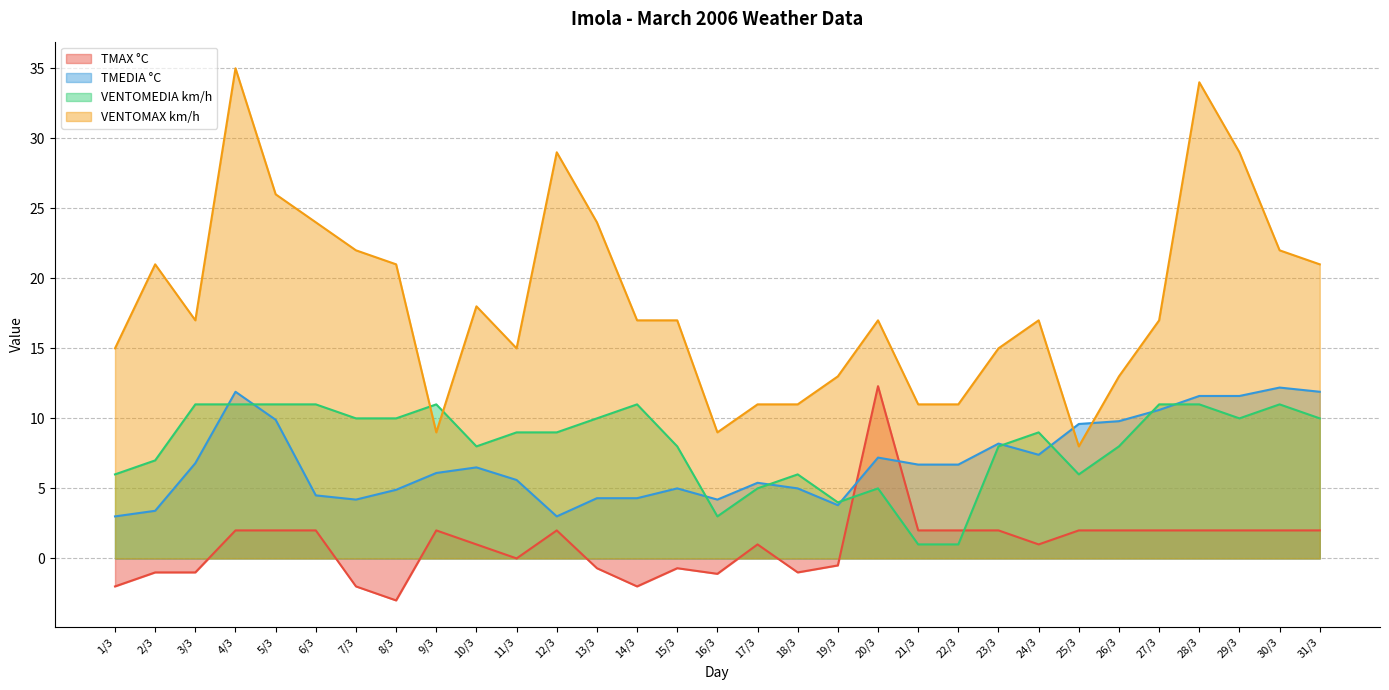

True or false: TMAX °C and TMEDIA °C intersect in this chart.

True